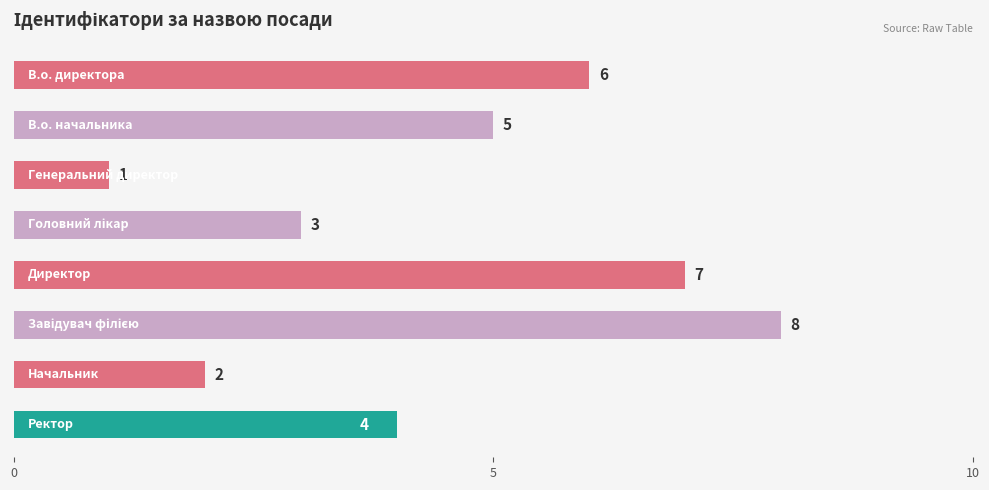

What is the minimum value shown in the chart?

1